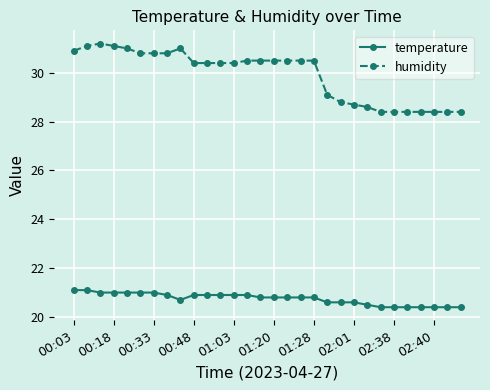

True or false: humidity has more than 1 interior local peaks.

True